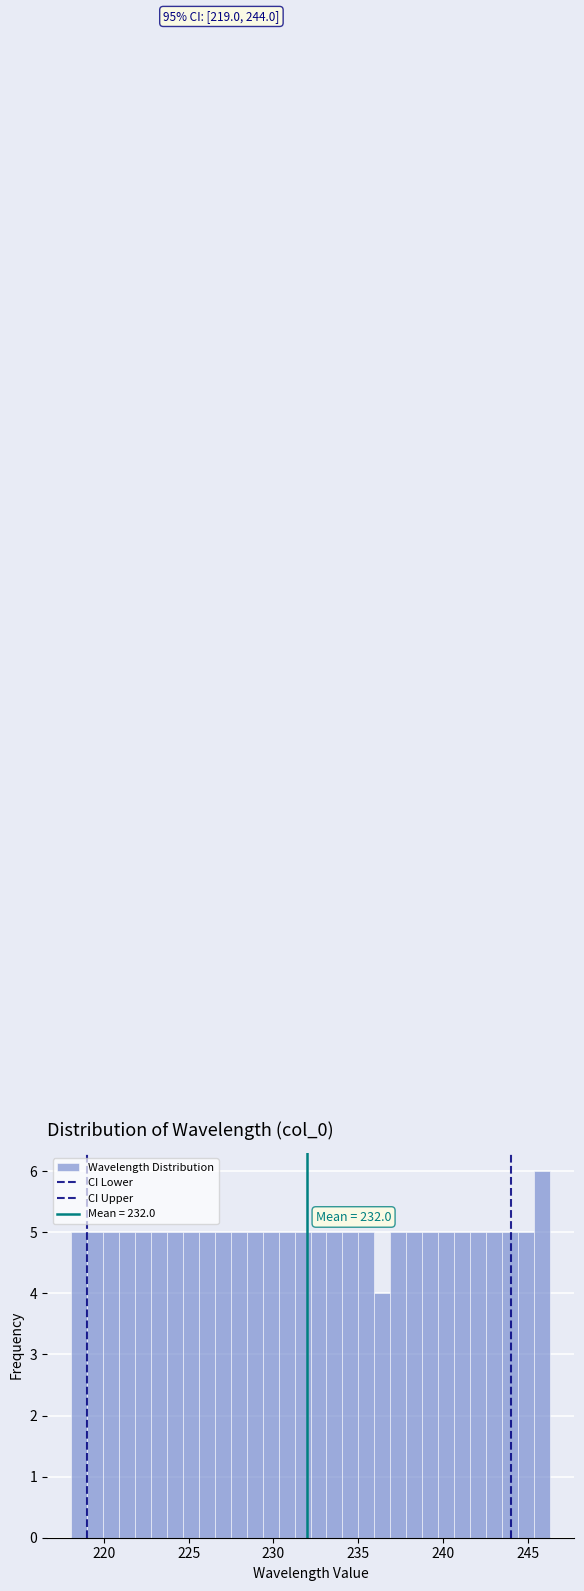

Read against the x-axis, roughly where is the centre of the tallest bar?

246.0